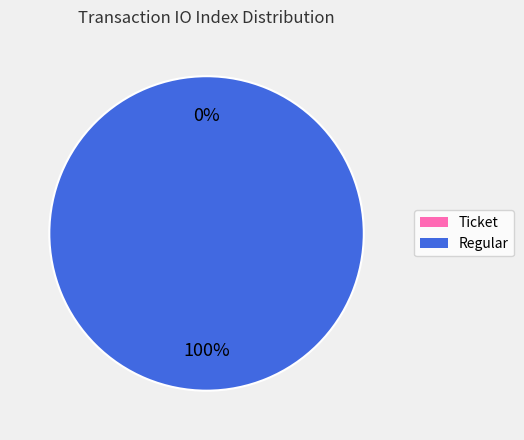

Is it true that Ticket is 9% of the pie?

False